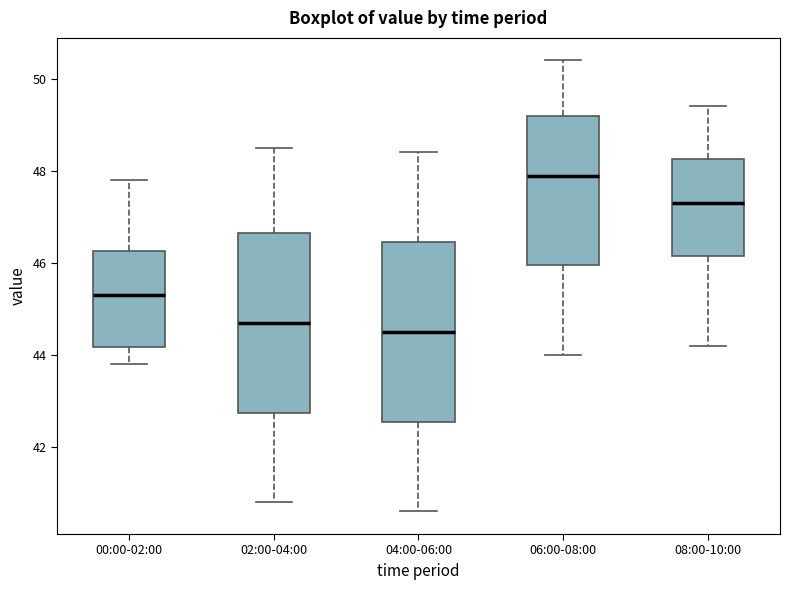

Which box's median line is the highest?

06:00-08:00